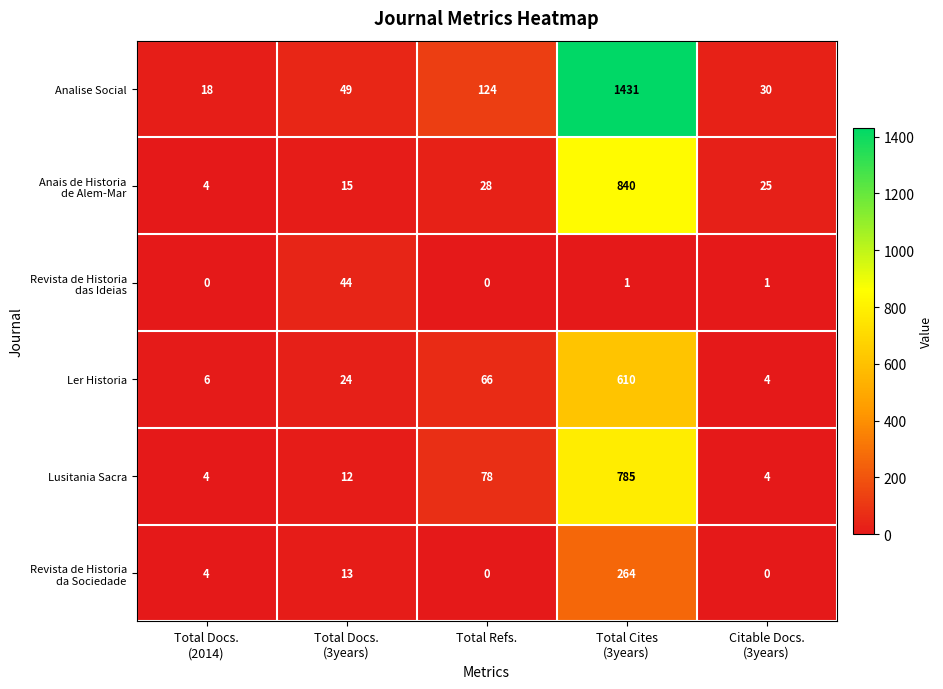

Which series has the largest range (max minus min)?

Analise Social